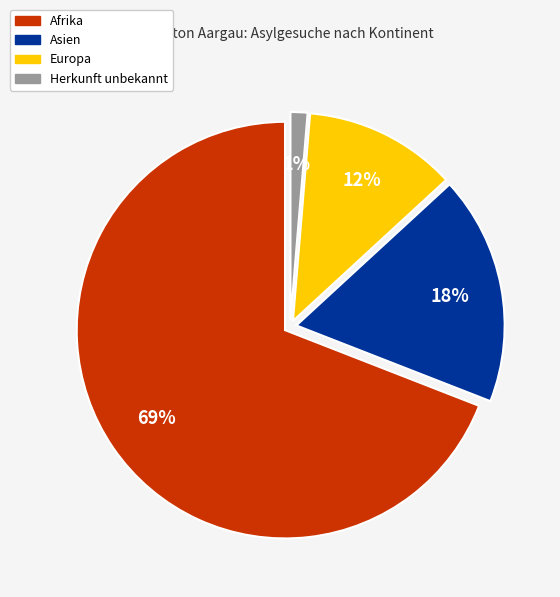

How many segments does this pie chart have?

4